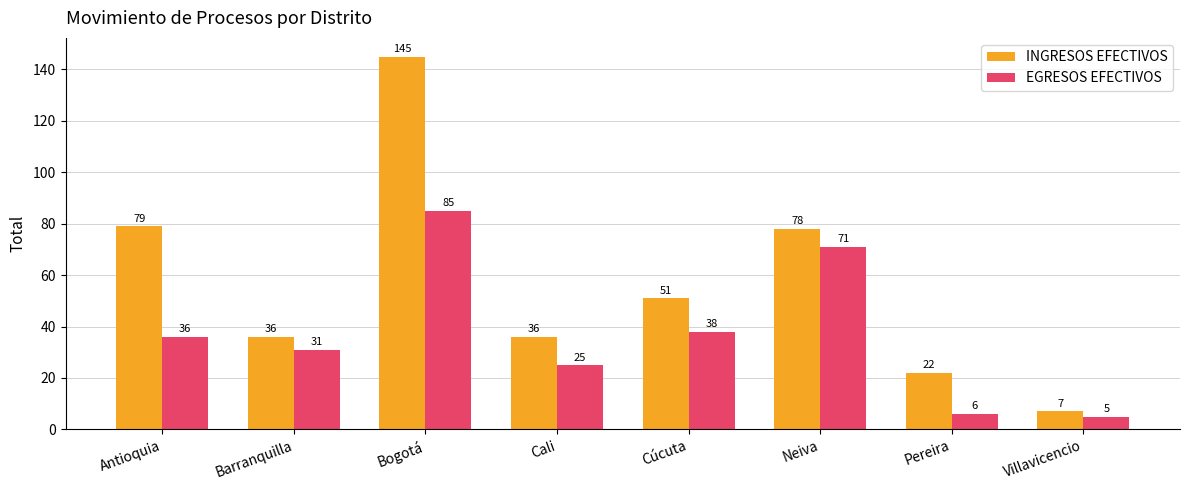

At how many categories does at least one series exceed 104?

1